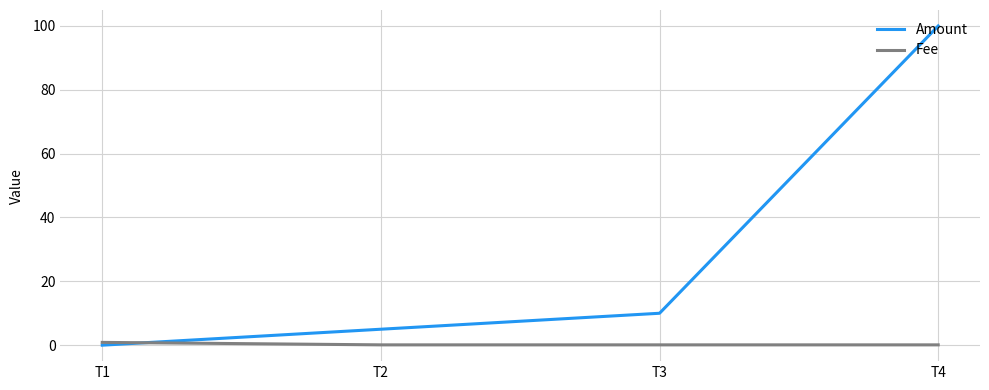

What are all the series names shown in the legend?

Amount, Fee